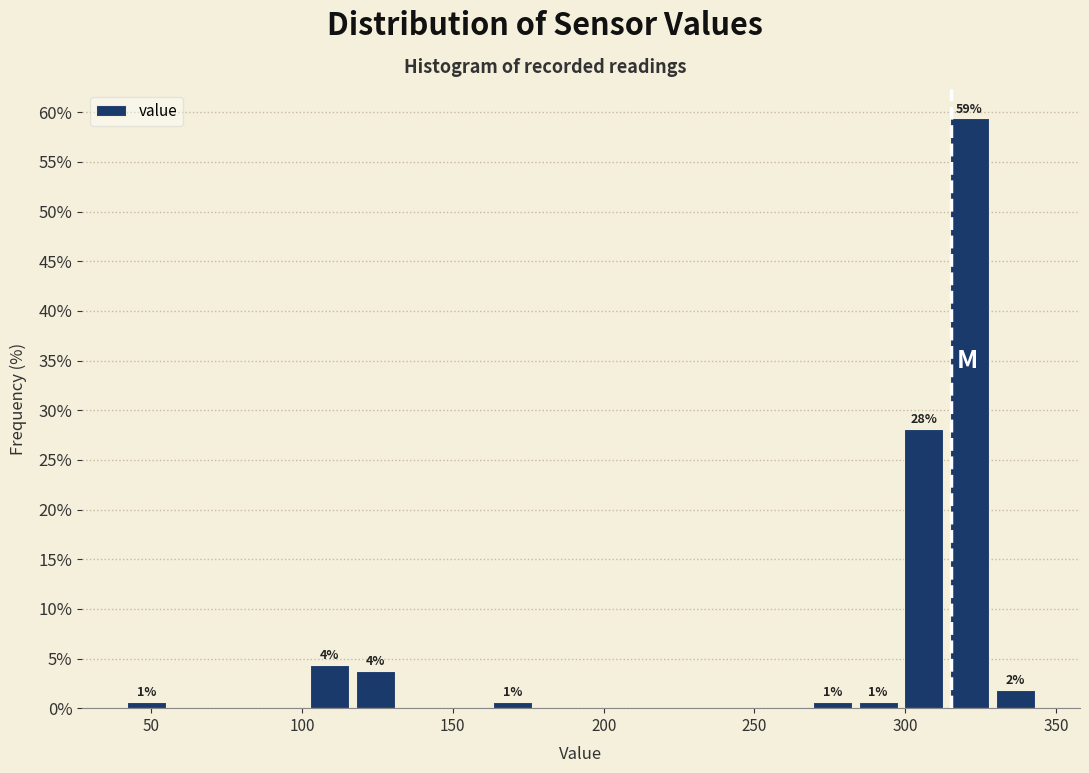

Around what value on the x-axis is the tallest bar? Give the approximate position of its centre, as read against the axis.

320